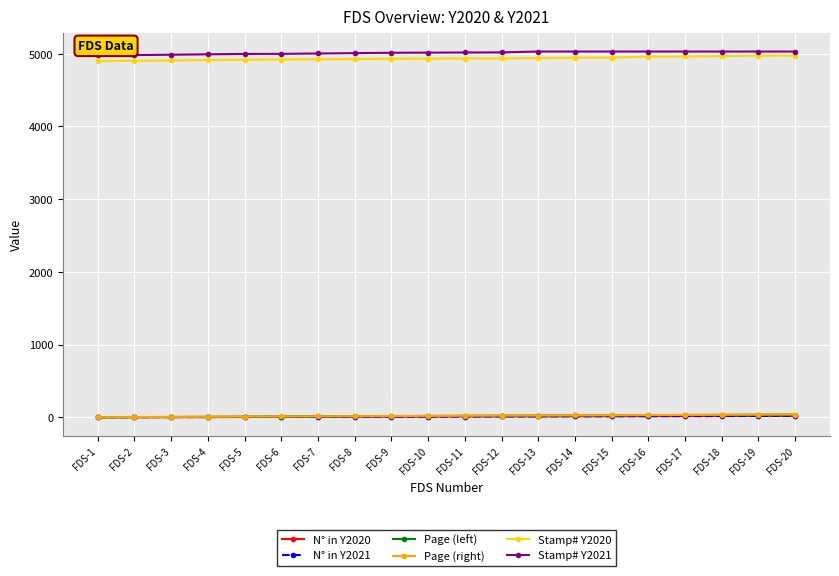

What is the difference between the second highest and minimum values in the Page (left) series?

35